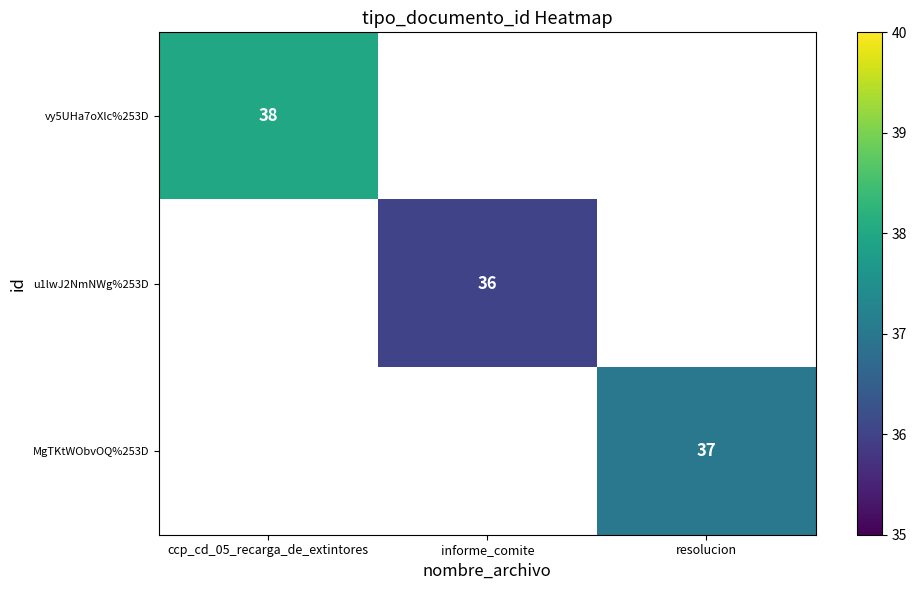

The MgTKtWObvOQ%253D series shows 19 at resolucion. True or false?

False